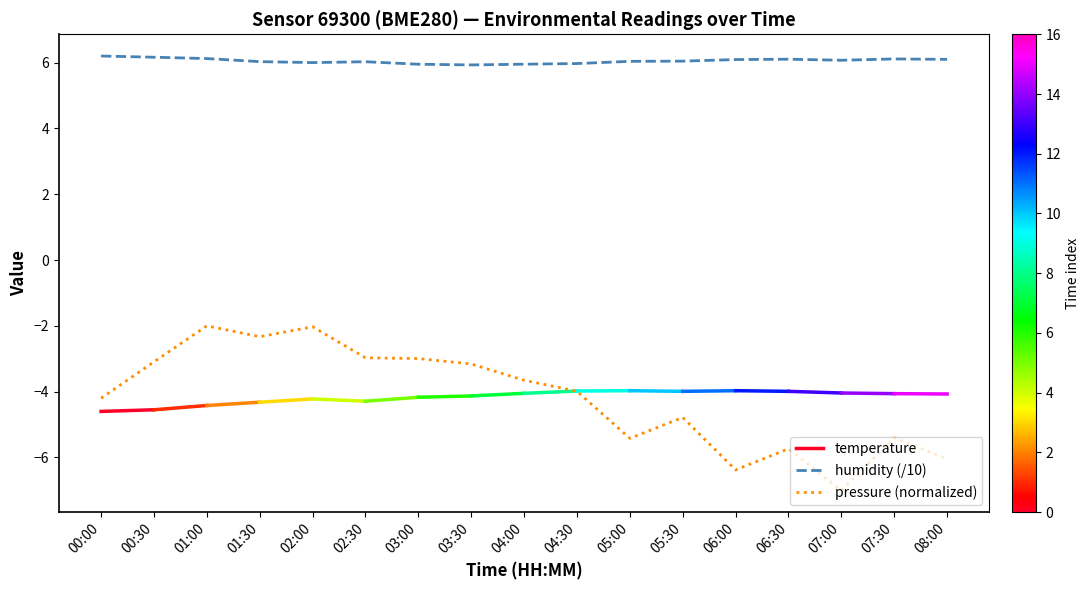

Which series has the largest range (max minus min)?

pressure_scaled